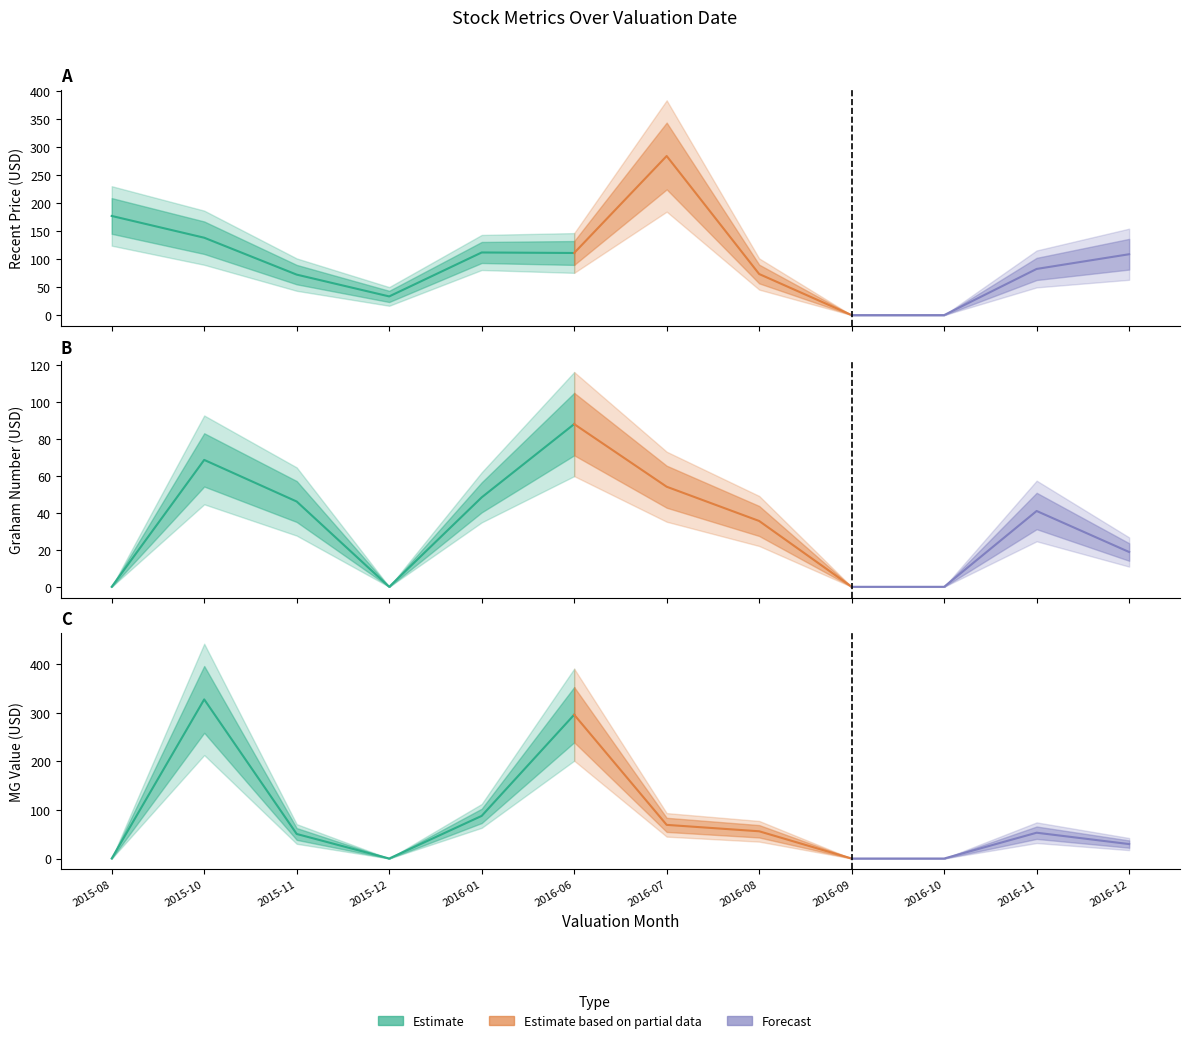

Which series changed the most between 2016-11 and 2016-12?

Recent Price